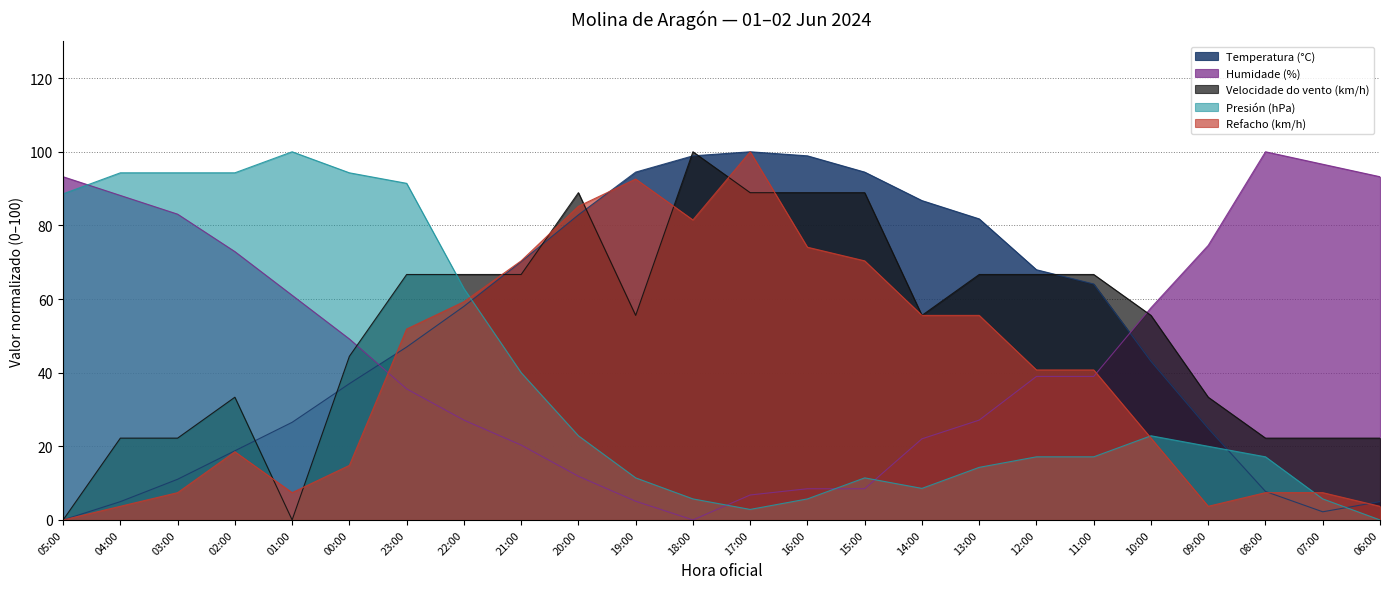

True or false: Velocidade do vento (km/h) and Presión (hPa) intersect in this chart.

True